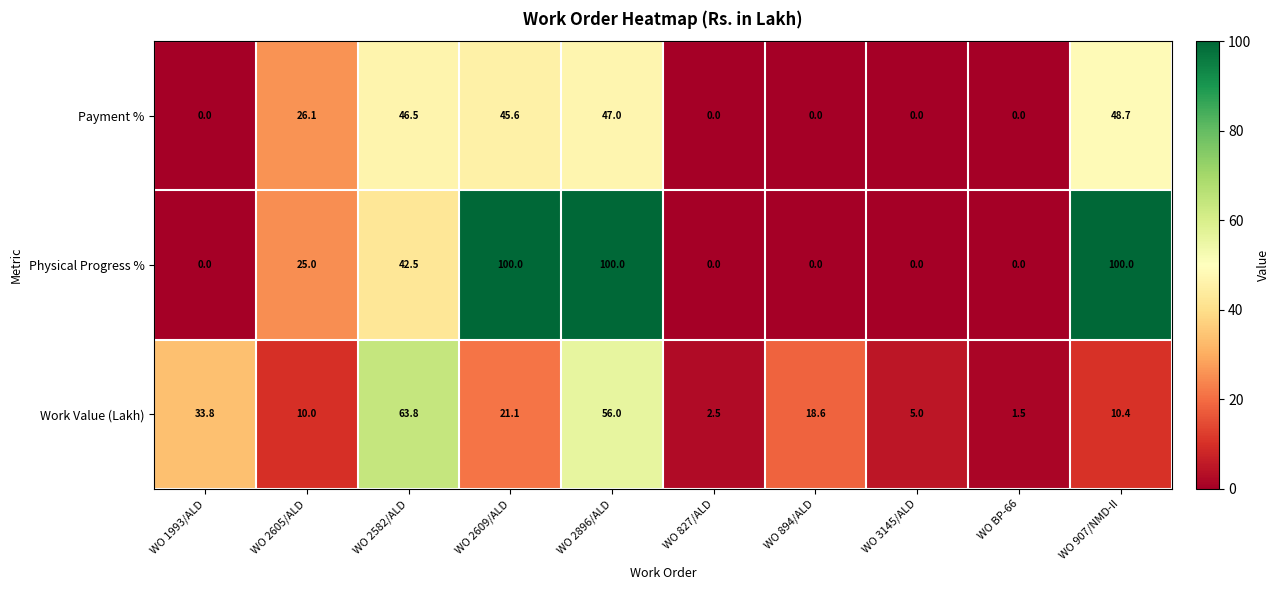

Count the number of data series in this chart.

3